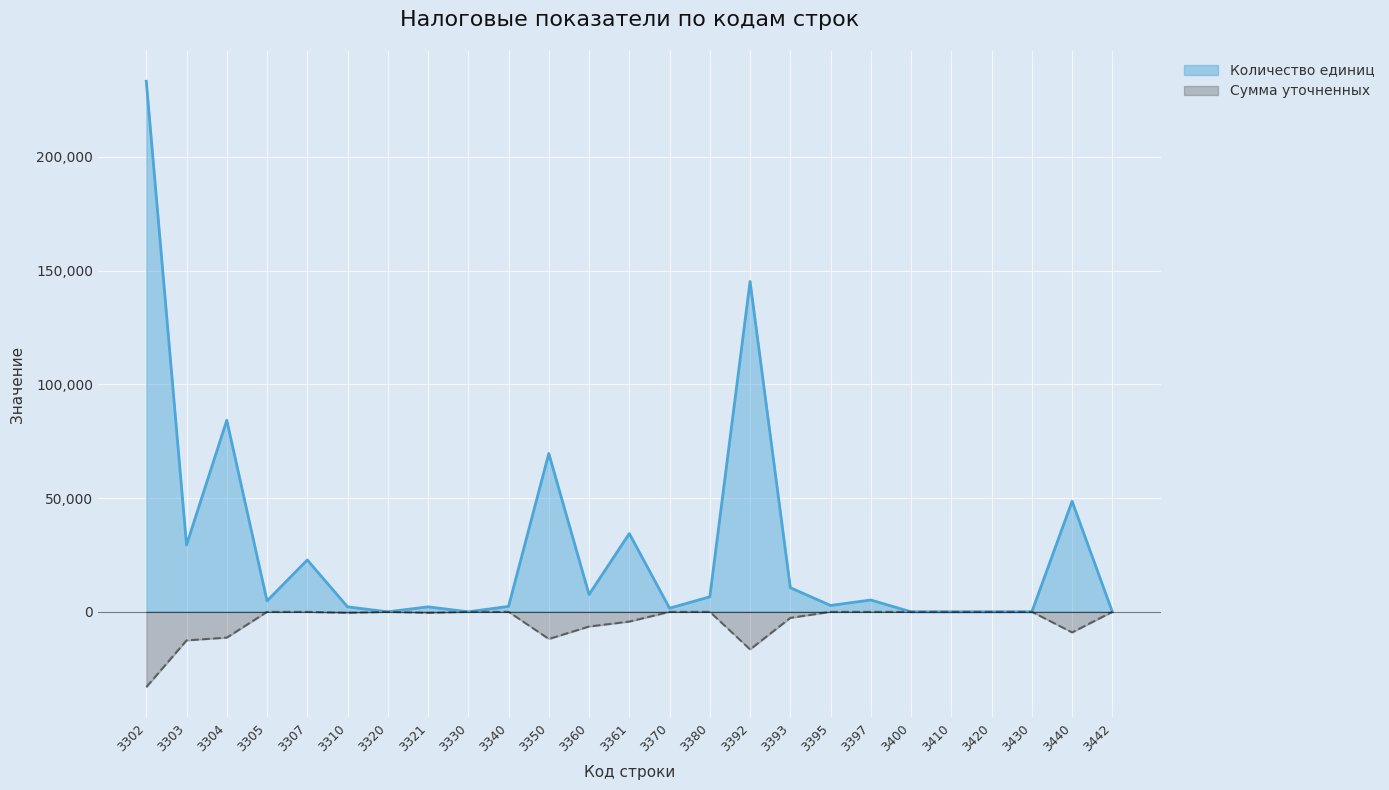

True or false: Количество единиц and Сумма уточненных cross at least once.

False